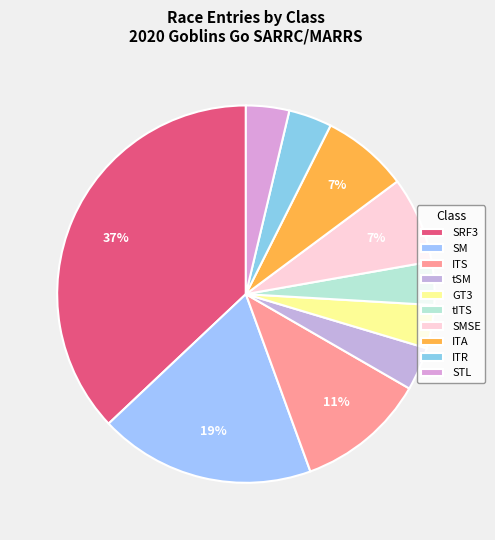

The tSM slice represents 3% of the pie. True or false?

True